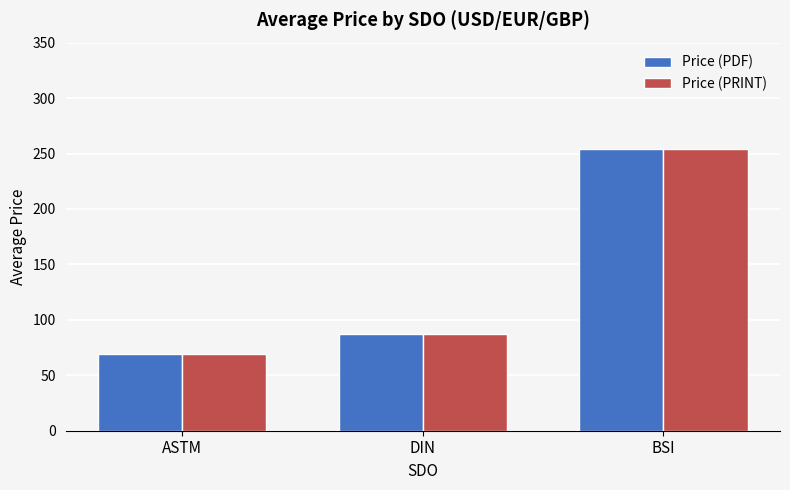

How many data points does each series have?

3